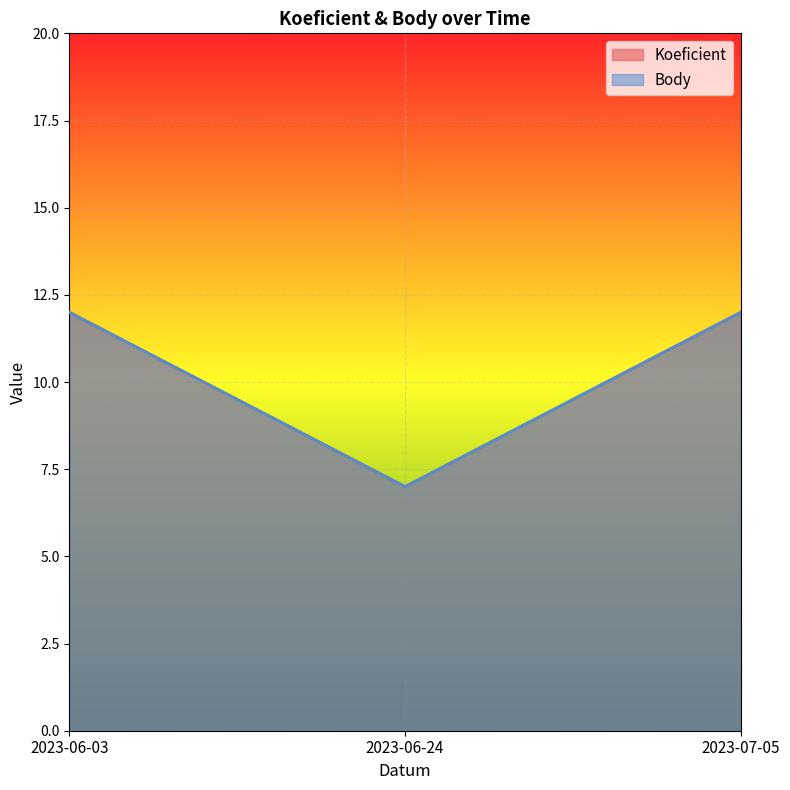

True or false: Koeficient has a value of 21 at 2023-07-05.

False